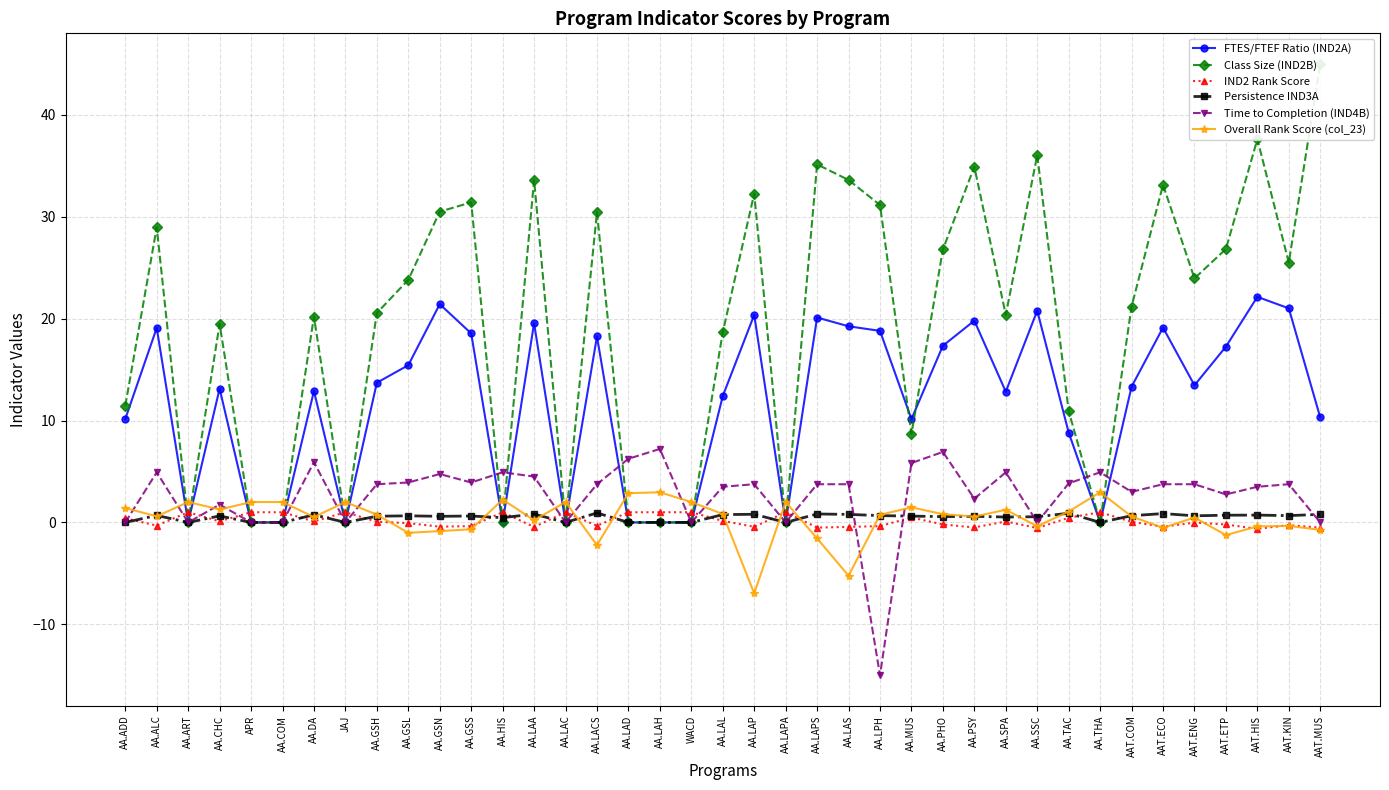

Which has a higher value, AAT.ENG or AA.ADD?

AAT.ENG